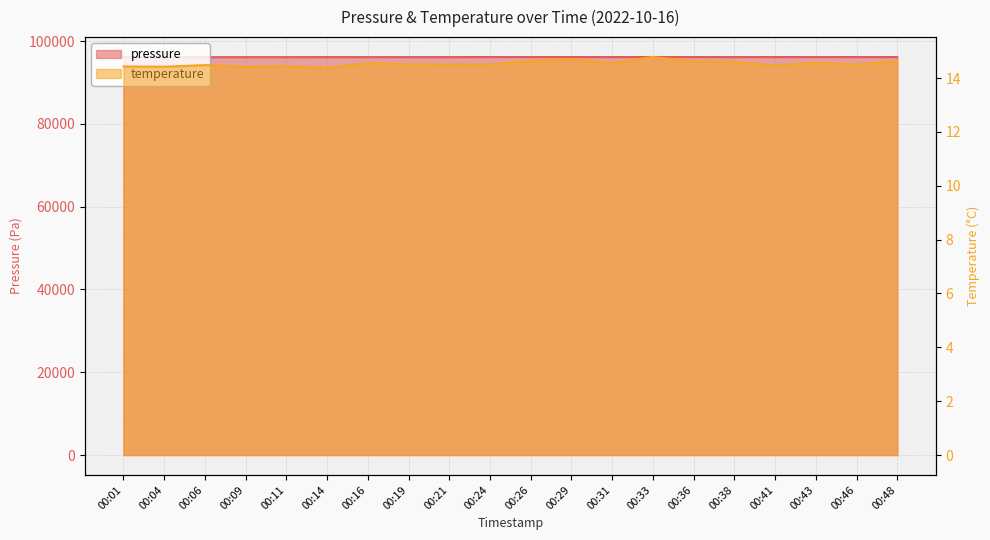

How many data points in pressure are less than 96128?

10